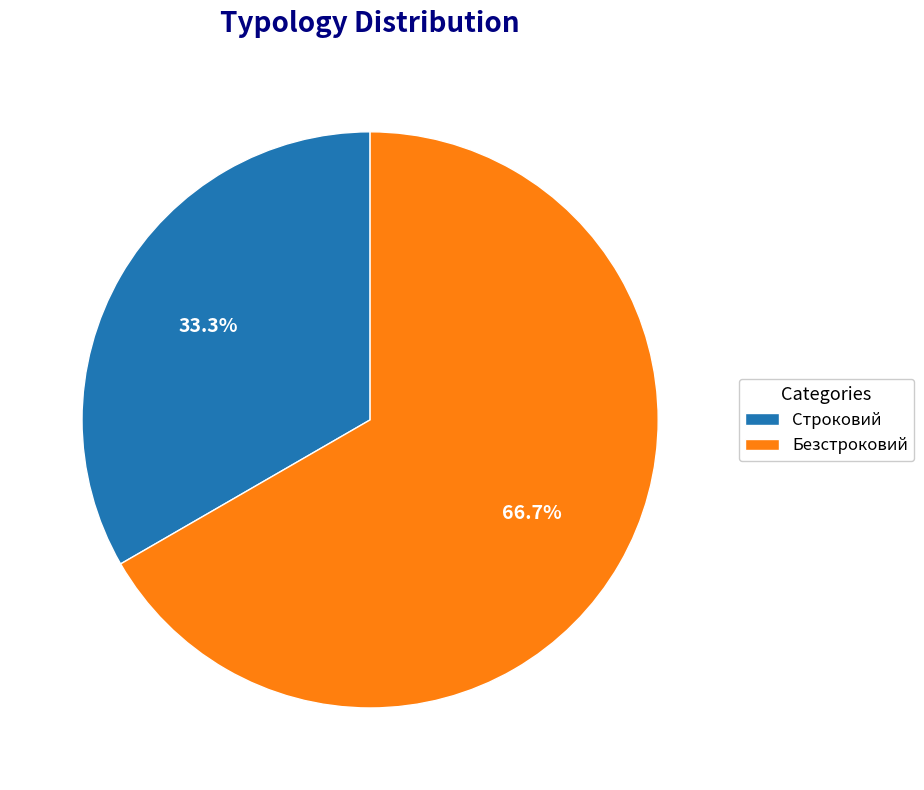

What percentage is the Безстроковий slice, to the nearest percent?

67%